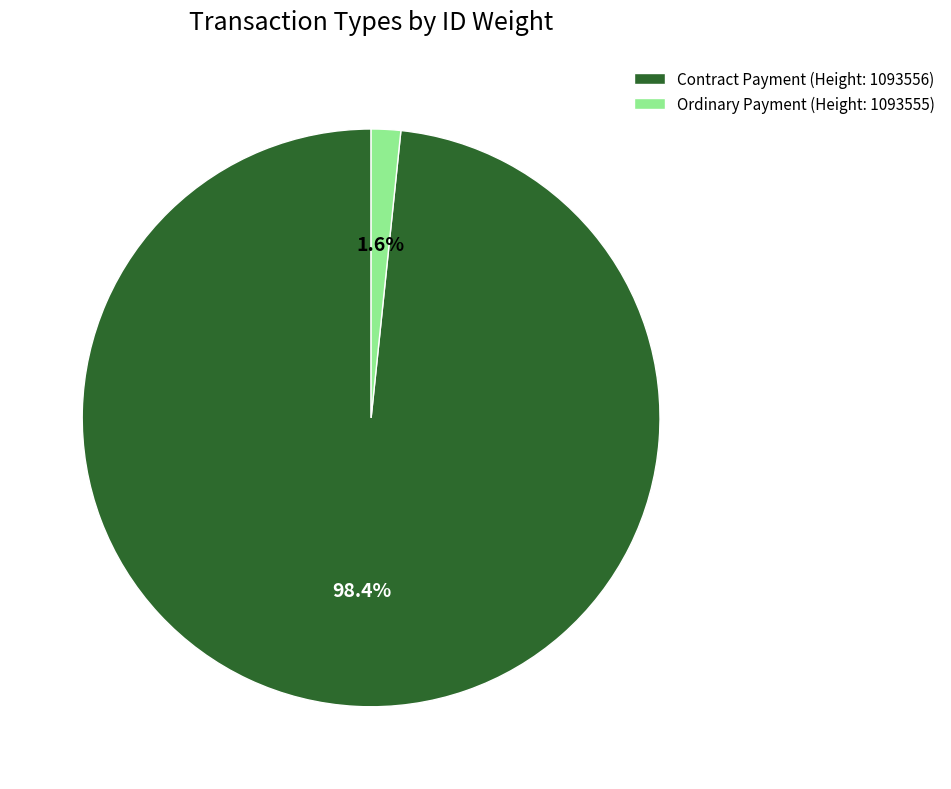

Between Contract Payment (Height: 1093556) and Ordinary Payment (Height: 1093555), which is larger?

Contract Payment (Height: 1093556)